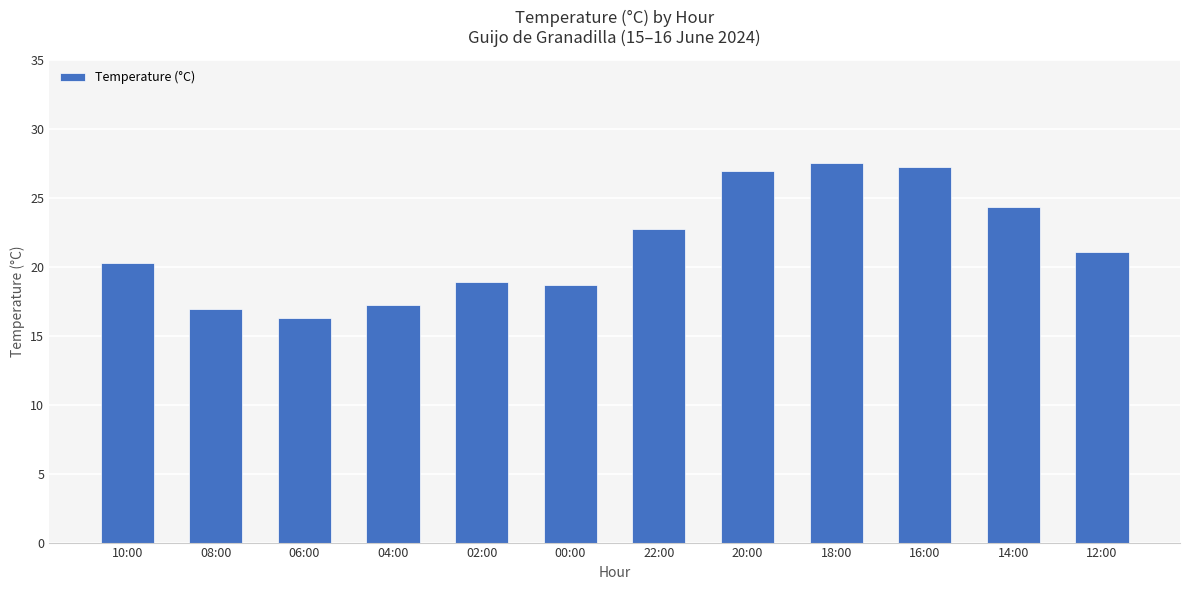

The chart shows a value of 7.3 at 04:00. True or false?

False